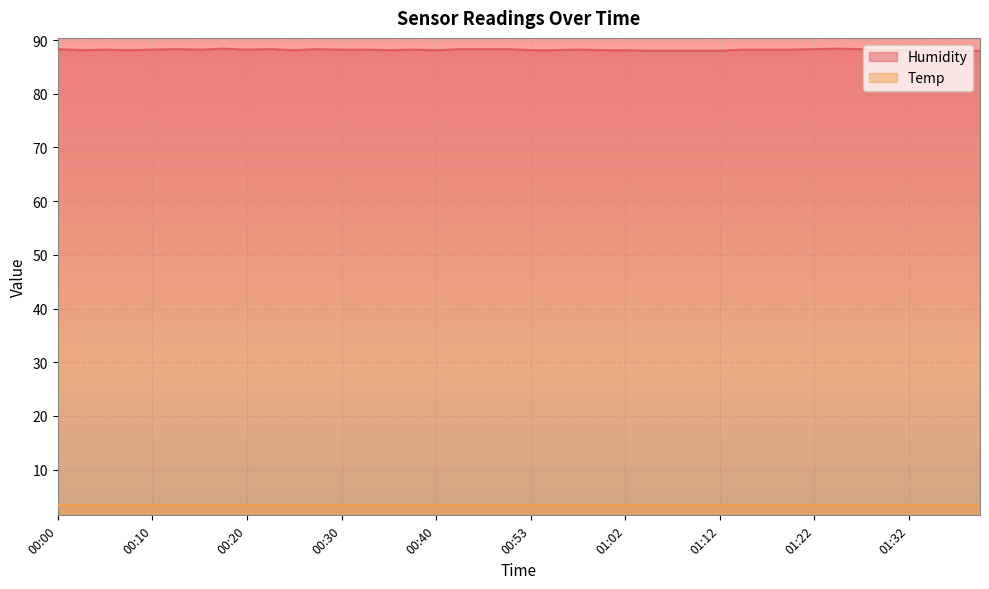

What is the sum of the values at 00:45 and 01:37?

176.2